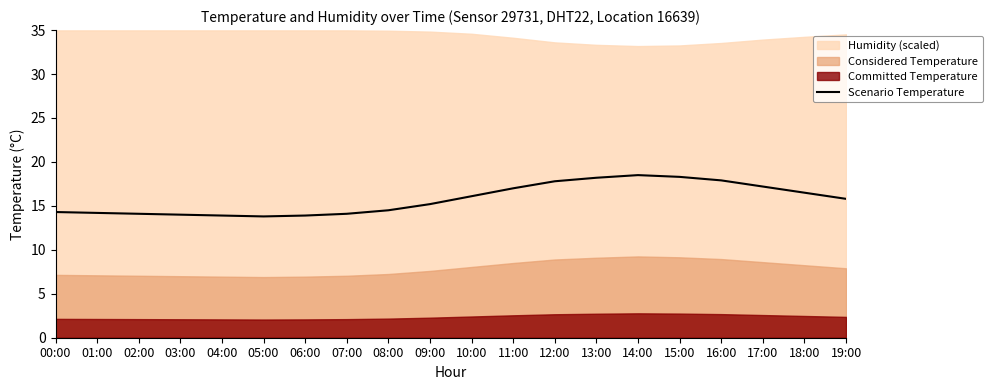

Reading left to right, what are all the values shown in this chart?

00:00=14.3	01:00=14.2	02:00=14.1	03:00=14.0	04:00=13.9	05:00=13.8	06:00=13.9	07:00=14.1	08:00=14.5	09:00=15.2	10:00=16.1	11:00=17.0	12:00=17.8	13:00=18.2	14:00=18.5	15:00=18.3	16:00=17.9	17:00=17.2	18:00=16.5	19:00=15.8